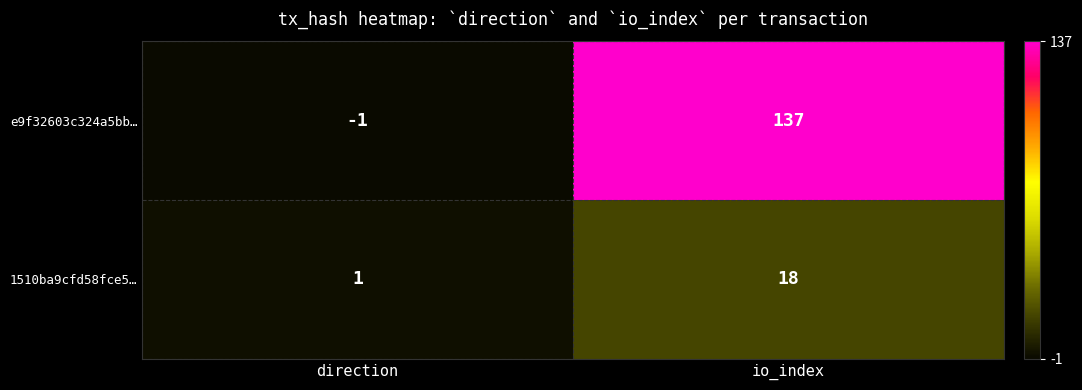

The value of 1510ba9cfd58fce5… at direction is 1. True or false?

True